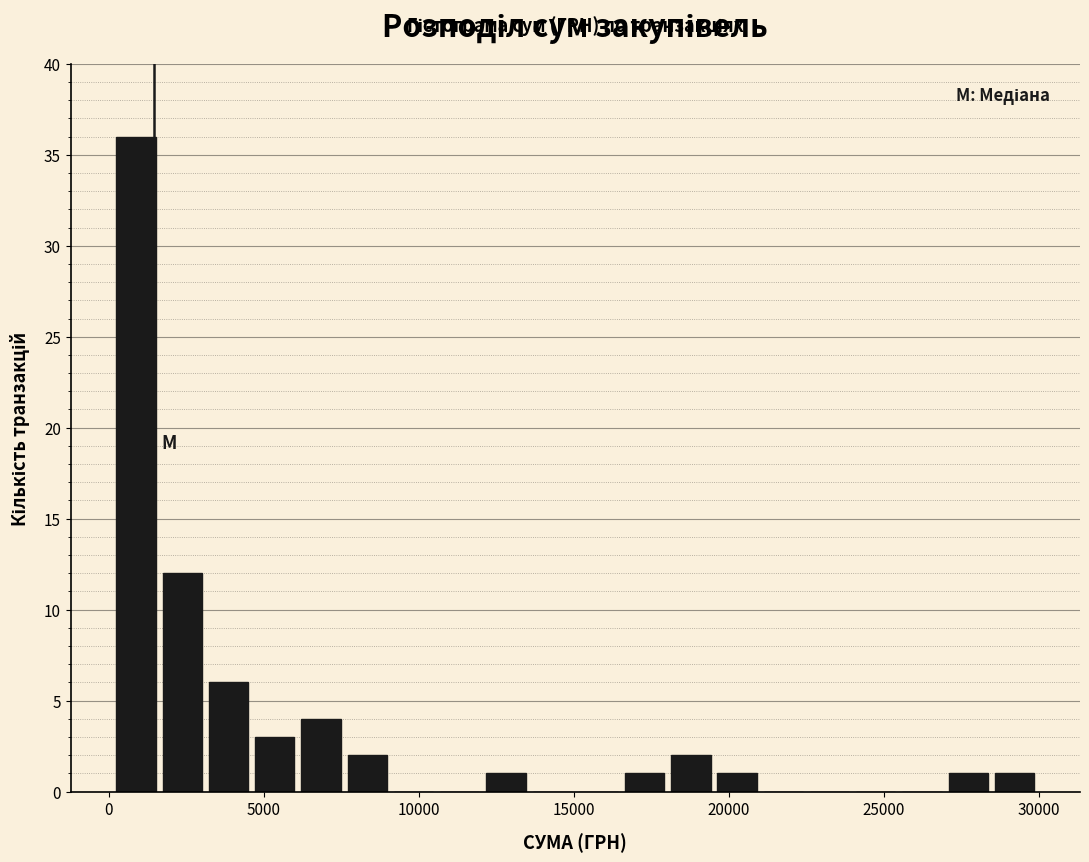

Read against the x-axis, roughly where is the centre of the tallest bar?

1000